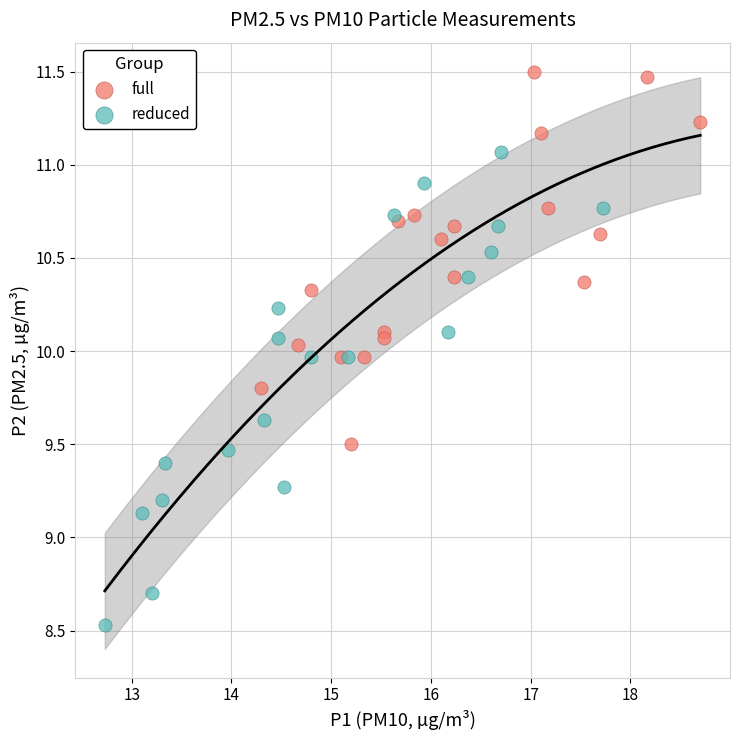

Which series has the largest Y range (max minus min)?

reduced